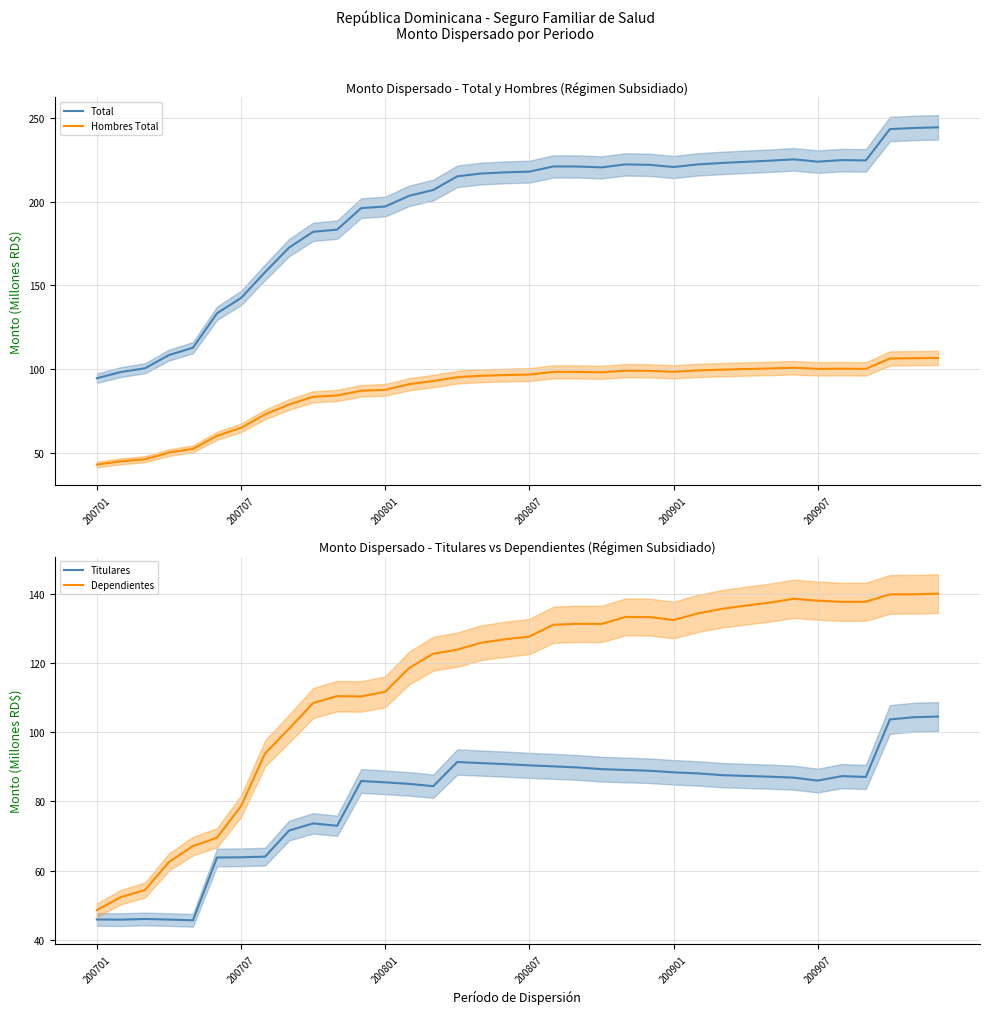

What is the greatest value displayed?

244.5